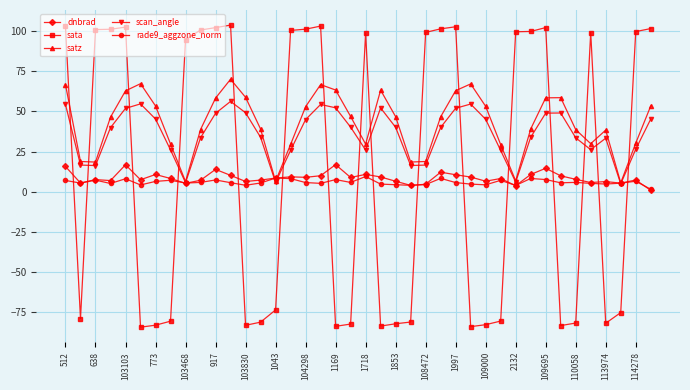

How many interior local valleys does the satz series have?

8